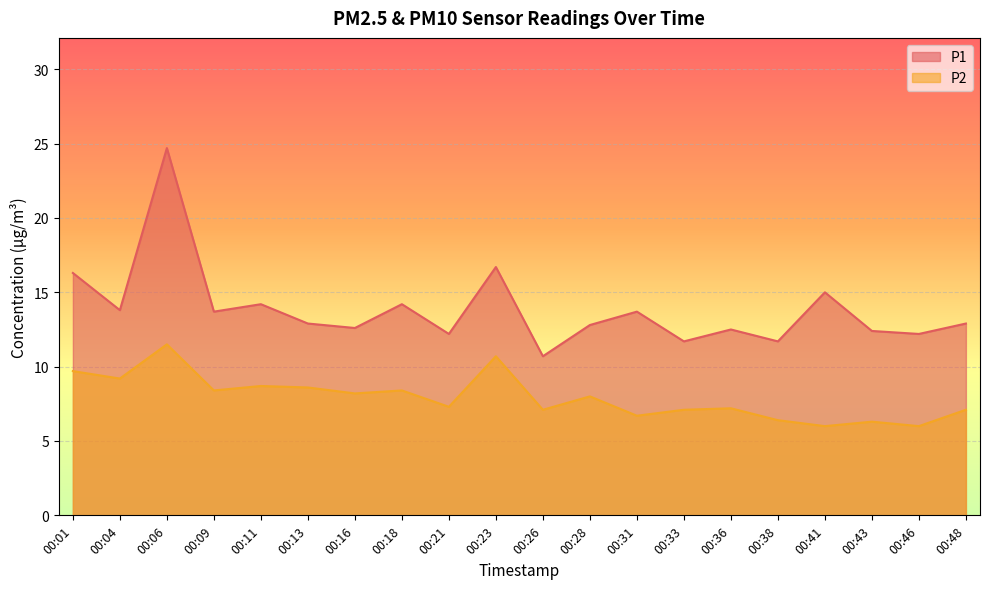

True or false: P2 and P1 intersect in this chart.

False